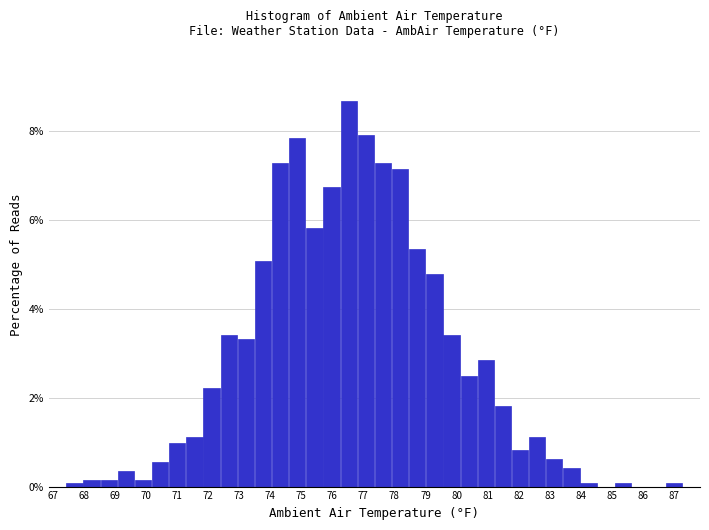

What is the height of the bar covering 71.8 to 72.4 on the x-axis? Neither the bar edges nor the heights are printed on the chart, so give them approximately, as read against the axes.

2.2